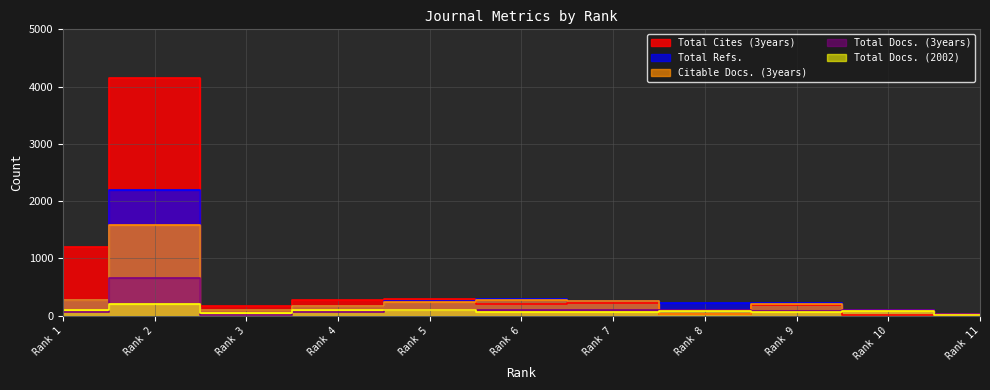

Rank the categories by Total Refs. value from highest to lowest.

Rank 2, Rank 6, Rank 1, Rank 7, Rank 5, Rank 8, Rank 9, Rank 4, Rank 3, Rank 10, Rank 11